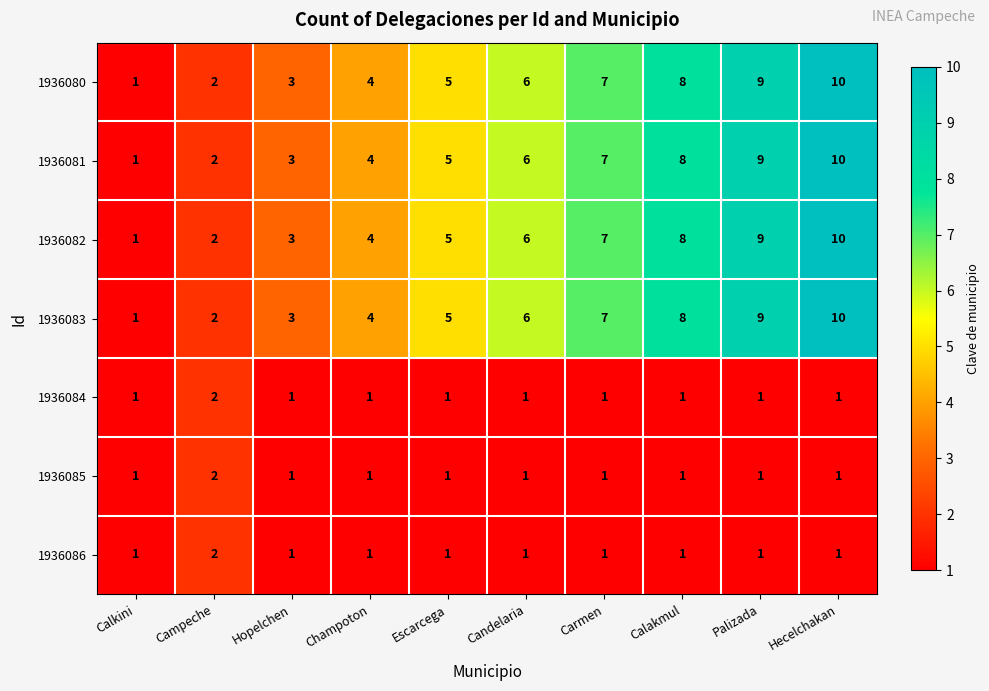

What is the difference between the highest and lowest values at Calakmul?

7